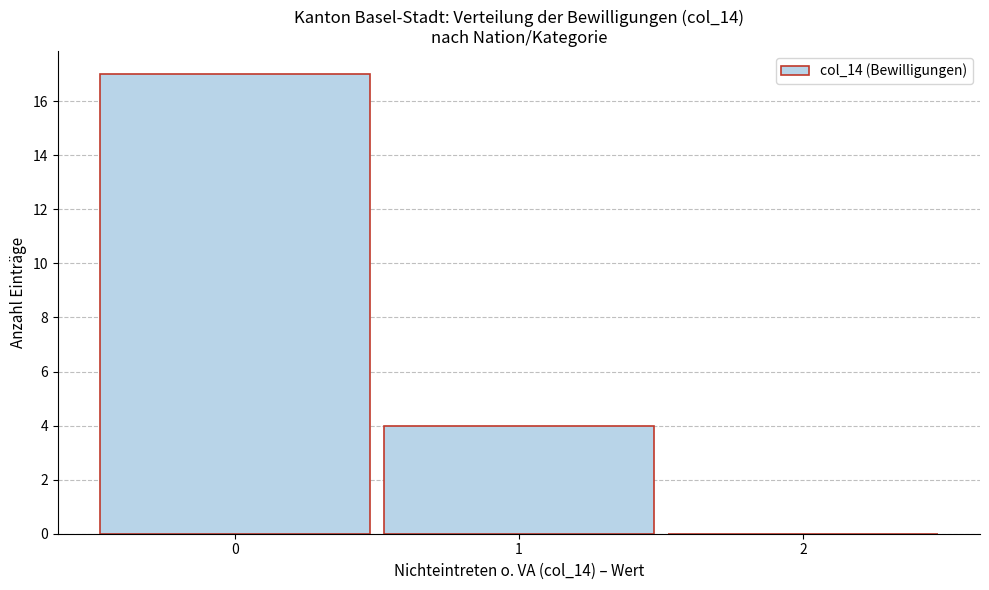

Reading left to right, transcribe this chart: for each bar, give the range it covers on the x-axis and its height. The values are not printed on the chart, so give them approximately, as read against the axis.

-0.5 to 0.5: 17
0.5 to 1.5: 4
1.5 to 2.5: 0